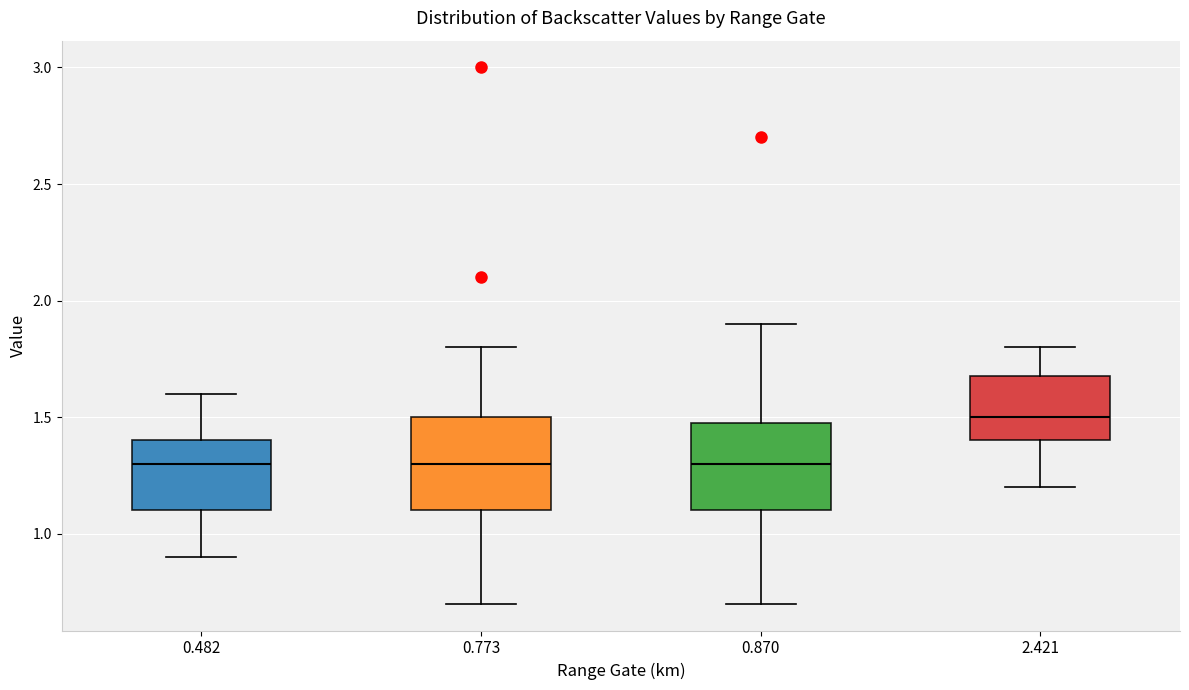

Reading left to right, read every box against the y-axis: the position of its median line, the range the box covers, and the ends of its whiskers. The values are not printed on the chart, so give them approximately, as read against the axis.

0.482: median 1.3, box 1.1 to 1.4, whiskers 0.9 to 1.6
0.773: median 1.3, box 1.1 to 1.5, whiskers 0.7 to 1.8
0.870: median 1.3, box 1.1 to 1.5, whiskers 0.7 to 1.9
2.421: median 1.5, box 1.4 to 1.7, whiskers 1.2 to 1.8